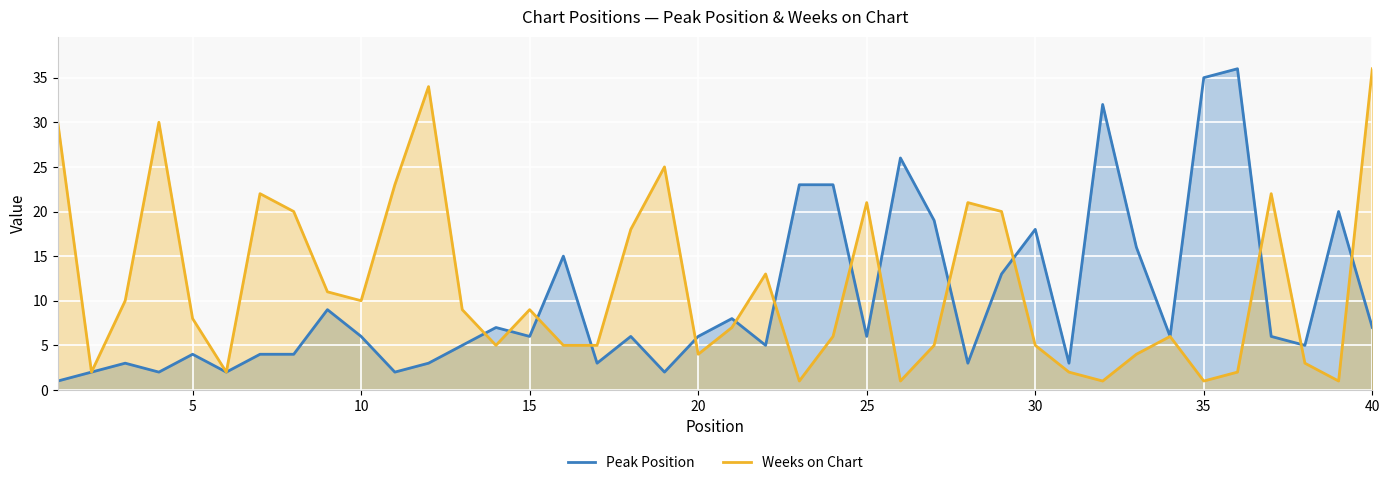

Reading left to right, transcribe all the data shown in this chart.

Peak Position: 1	2	3	2	4	2	4	4	9	6	2	3	5	7	6	15	3	6	2	6	8	5	23	23	6	26	19	3	13	18	3	32	16	6	35	36	6	5	20	7
Weeks on Chart: 30	2	10	30	8	2	22	20	11	10	23	34	9	5	9	5	5	18	25	4	7	13	1	6	21	1	5	21	20	5	2	1	4	6	1	2	22	3	1	36